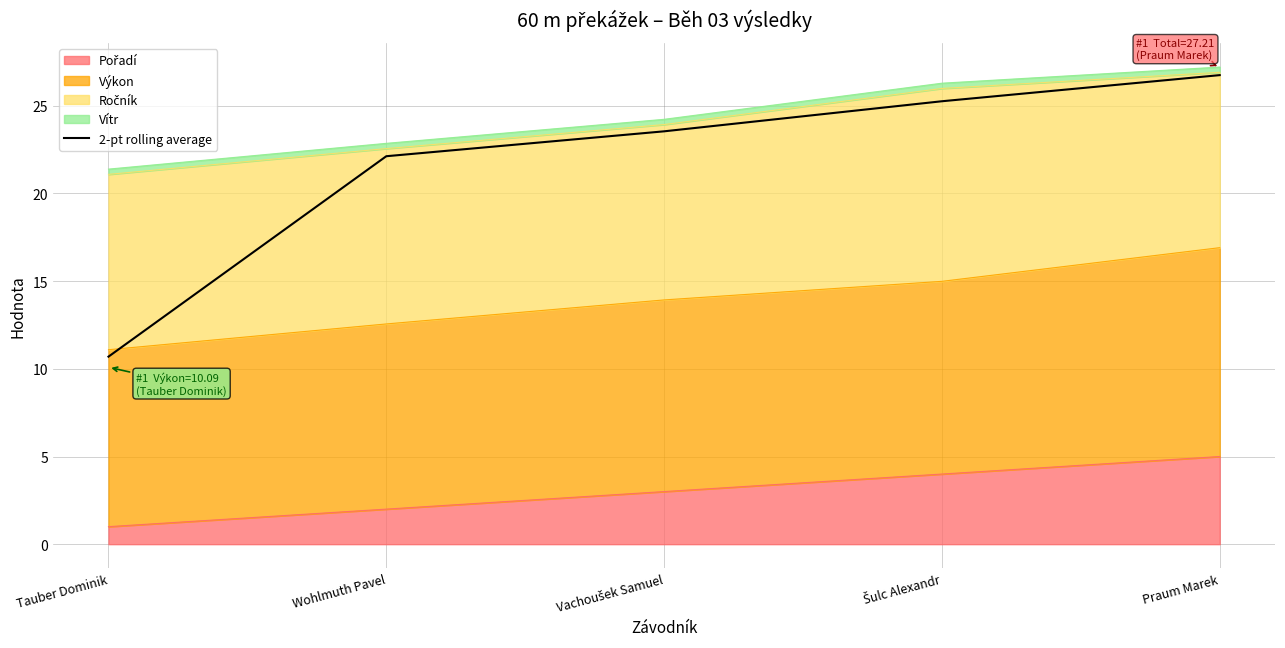

What is the label of the 5th point from the left?

Praum Marek